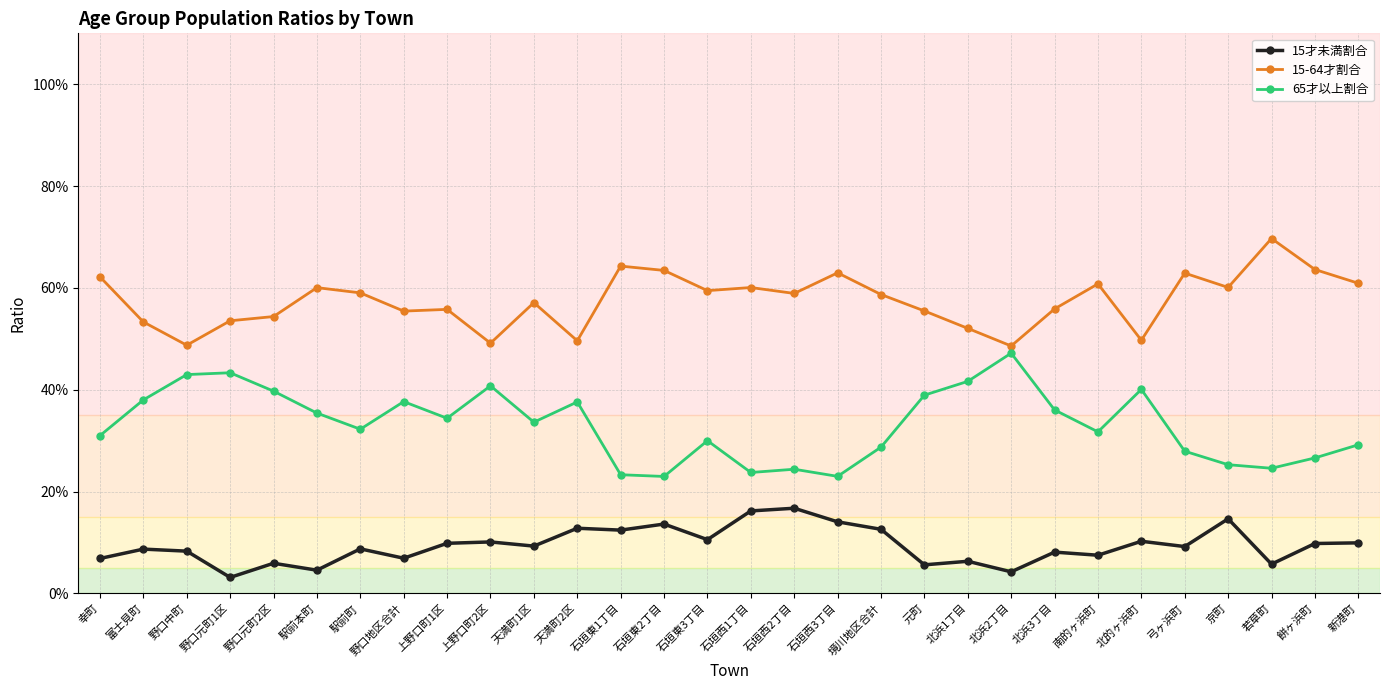

Which series has the largest range (max minus min)?

65才以上割合